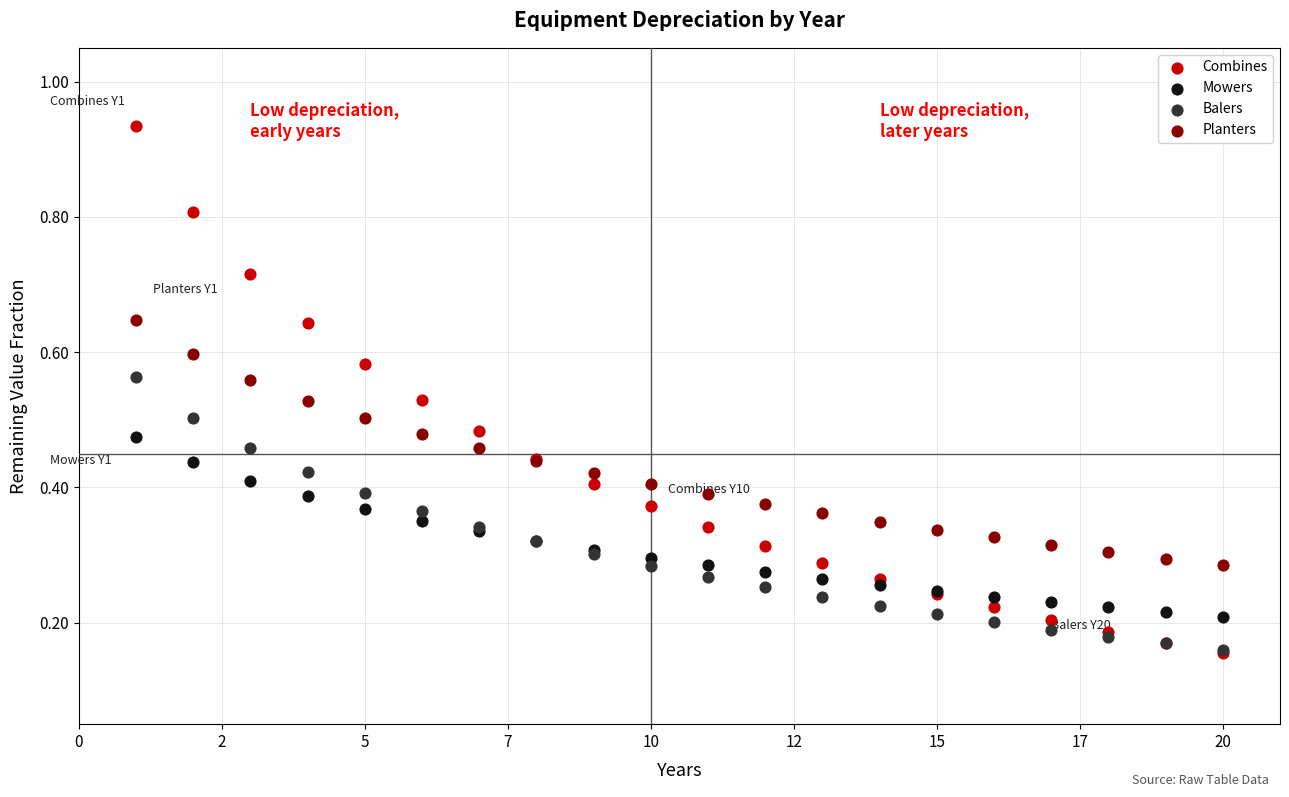

Which series reaches the maximum Y coordinate?

Combines